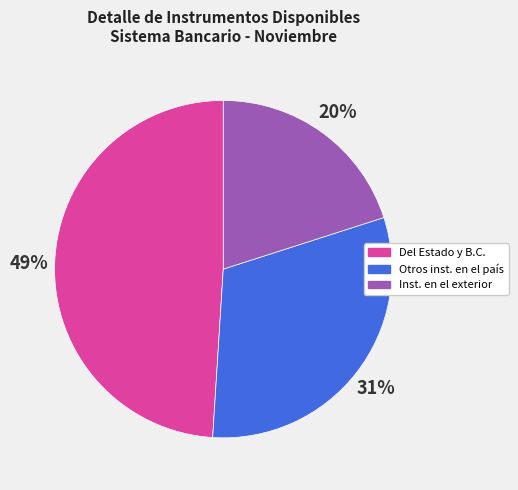

Does any single category account for the majority?

No